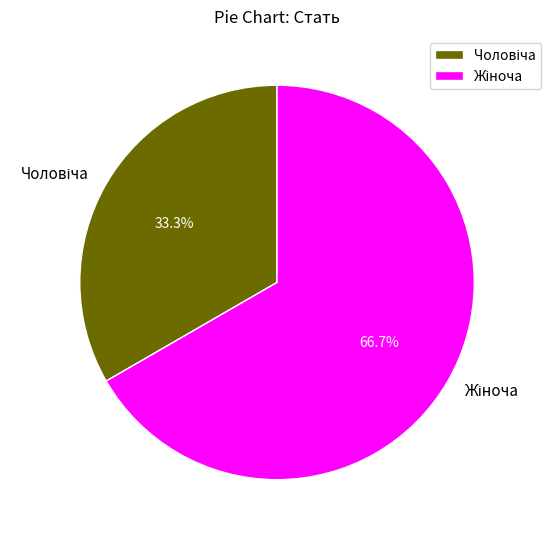

To the nearest percent, what is the difference between the Чоловіча and Жіноча slice percentages?

33%